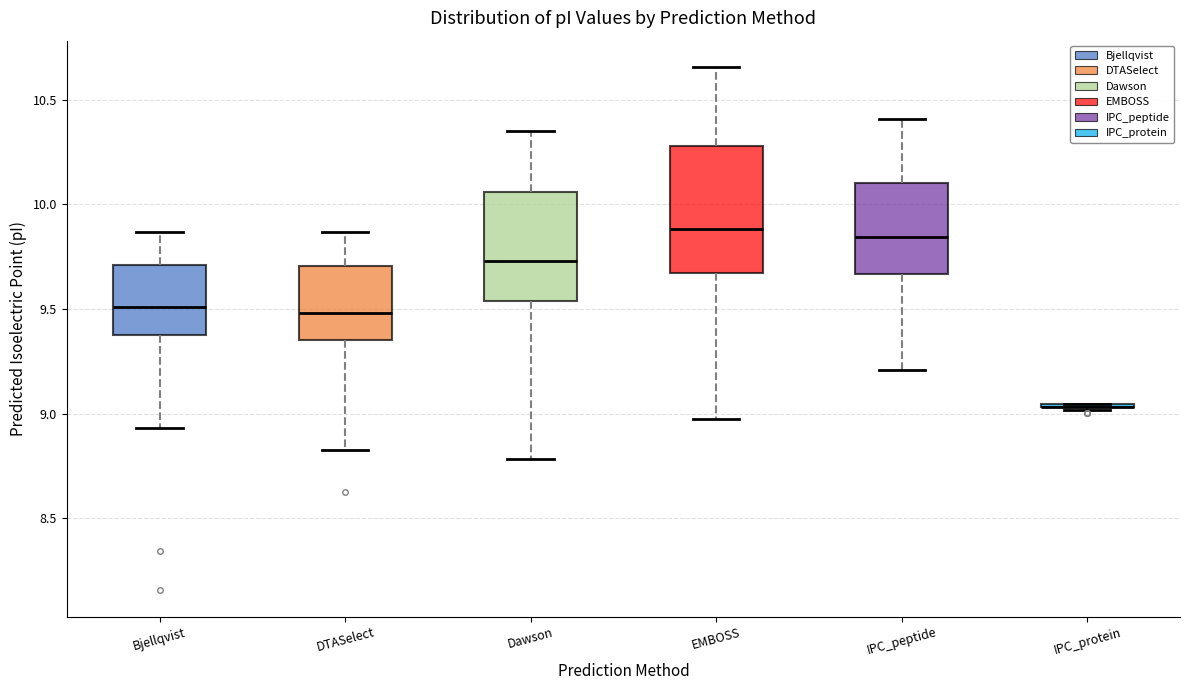

Reading left to right, transcribe this box plot: for each box, give where its median line is, the range the box spans, and where its two whiskers end, as read against the y-axis. The values are not printed on the chart, so give them approximately, as read against the axis.

Bjellqvist: median 9.50, box 9.35 to 9.70, whiskers 8.95 to 9.85
DTASelect: median 9.50, box 9.35 to 9.70, whiskers 8.85 to 9.85
Dawson: median 9.75, box 9.55 to 10.05, whiskers 8.80 to 10.35
EMBOSS: median 9.90, box 9.65 to 10.30, whiskers 9.00 to 10.65
IPC_peptide: median 9.85, box 9.65 to 10.10, whiskers 9.20 to 10.40
IPC_protein: box collapsed to a line at 9.05, whiskers 9.00 to 9.05